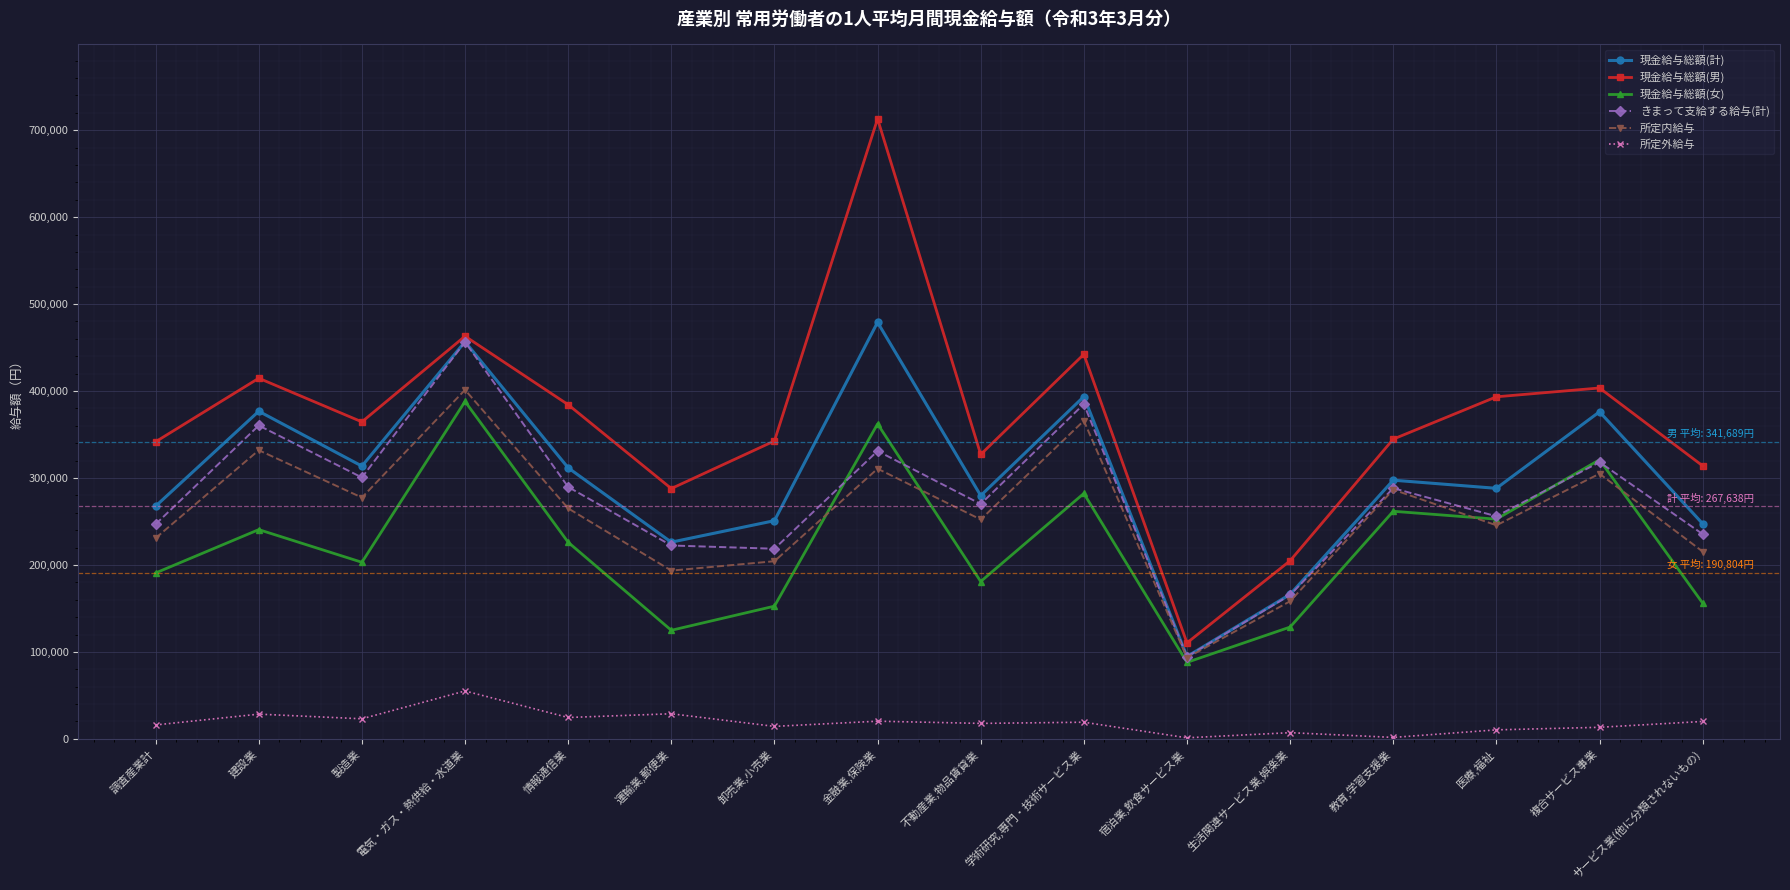

What is the sum of the 現金給与総額(女) values at 製造業 and 情報通信業?

429176